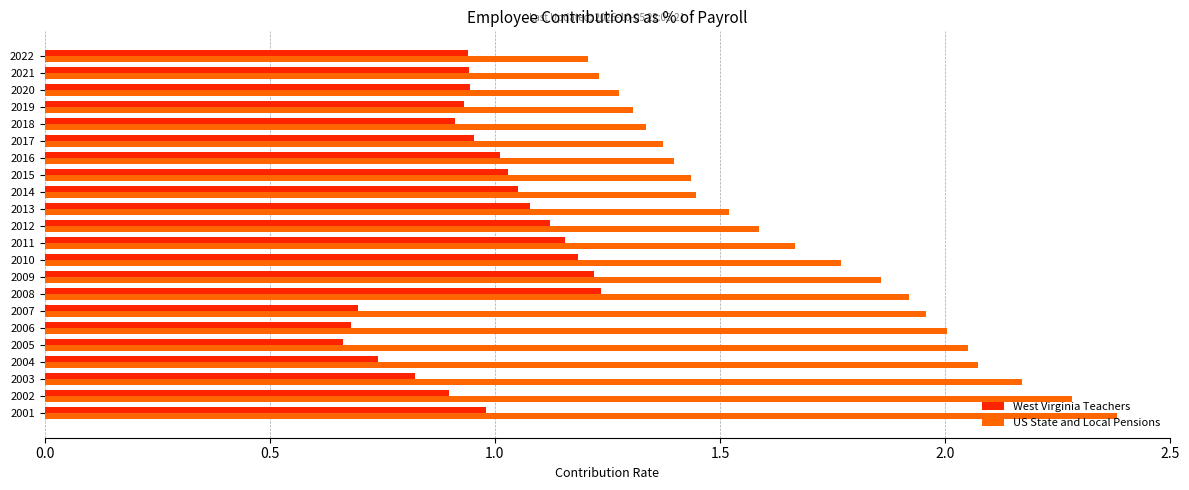

At which label does US State and Local Pensions reach its peak?

2001